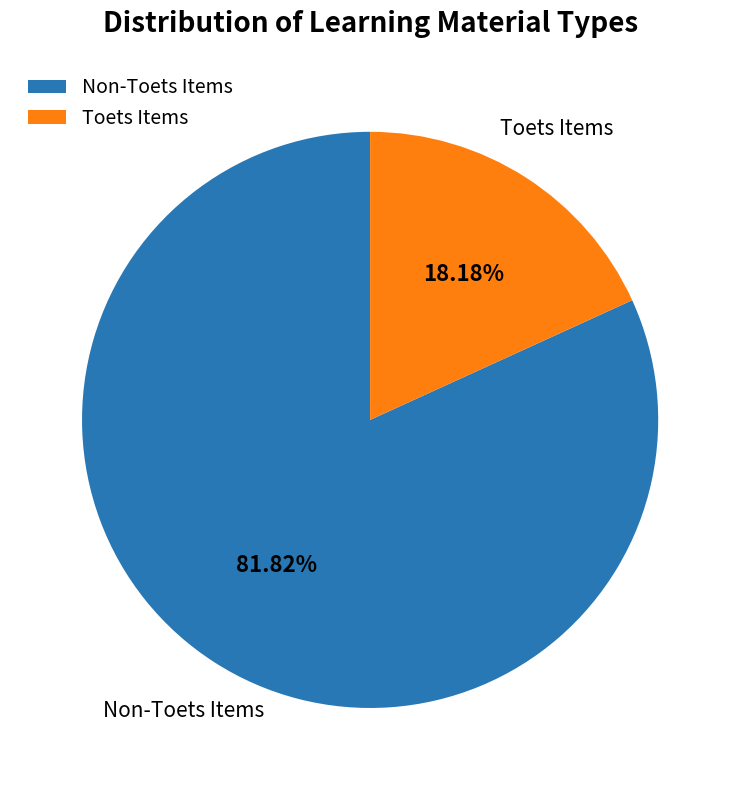

Is there a majority slice in this chart?

Yes